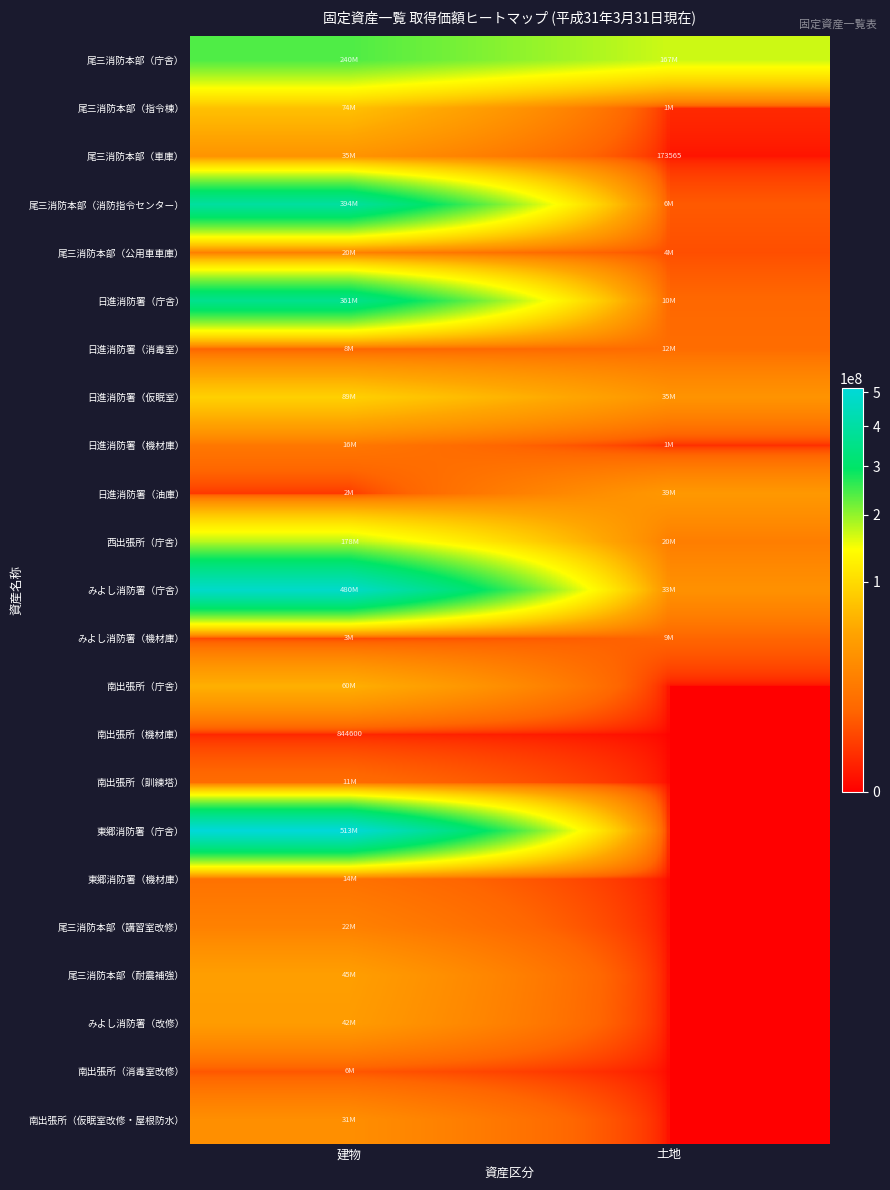

Between 建物 and 土地, which is larger?

建物